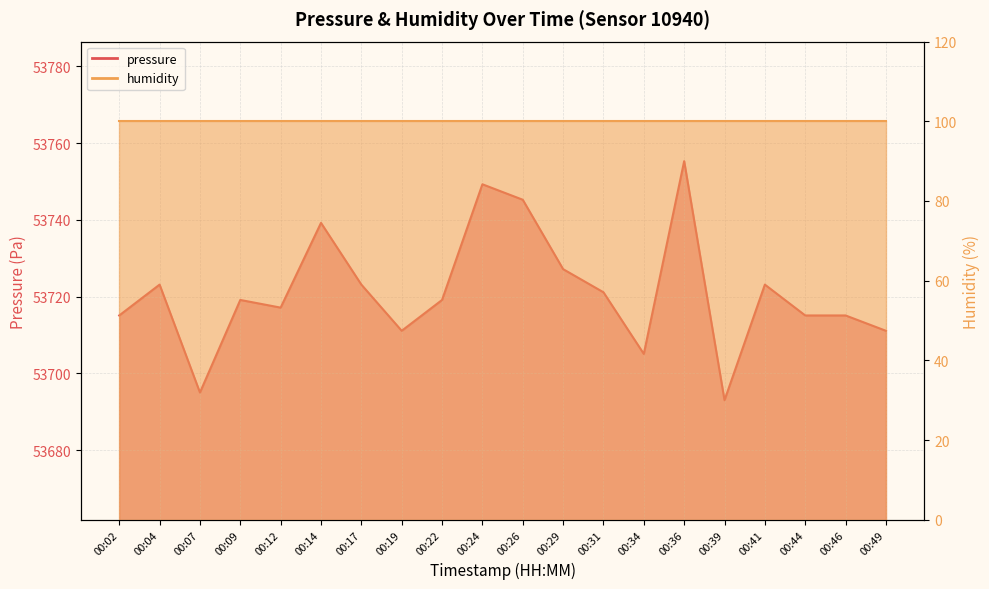

What is the difference between the maximum and minimum values?

62.3